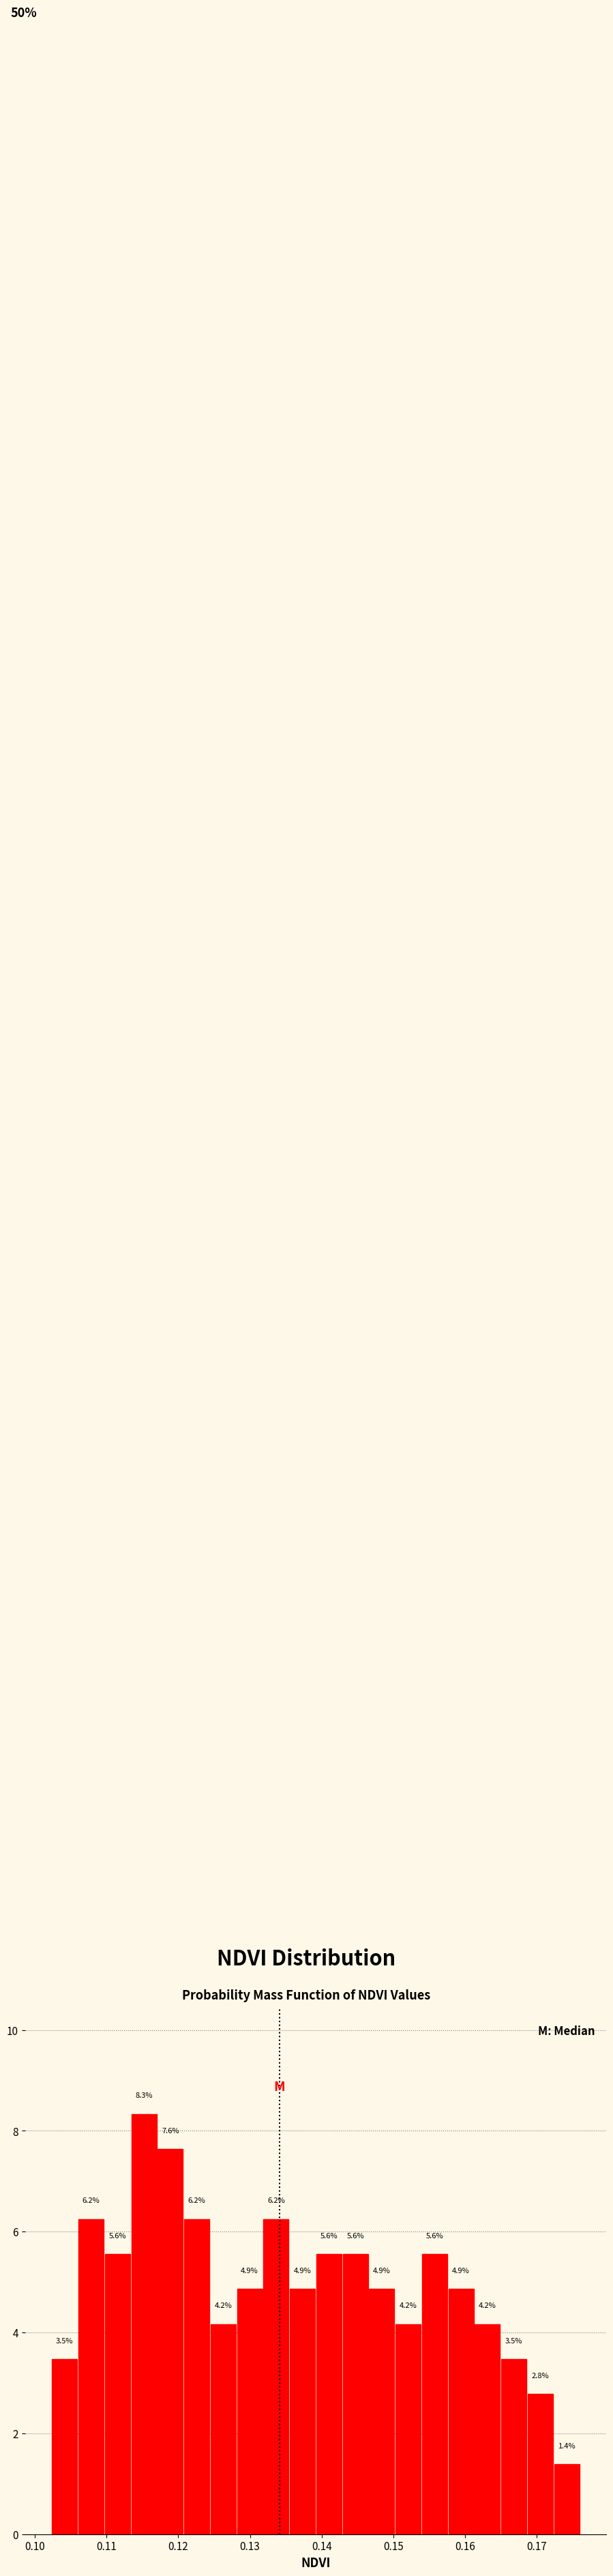

Around what value on the x-axis is the tallest bar? Give the approximate position of its centre, as read against the axis.

0.115